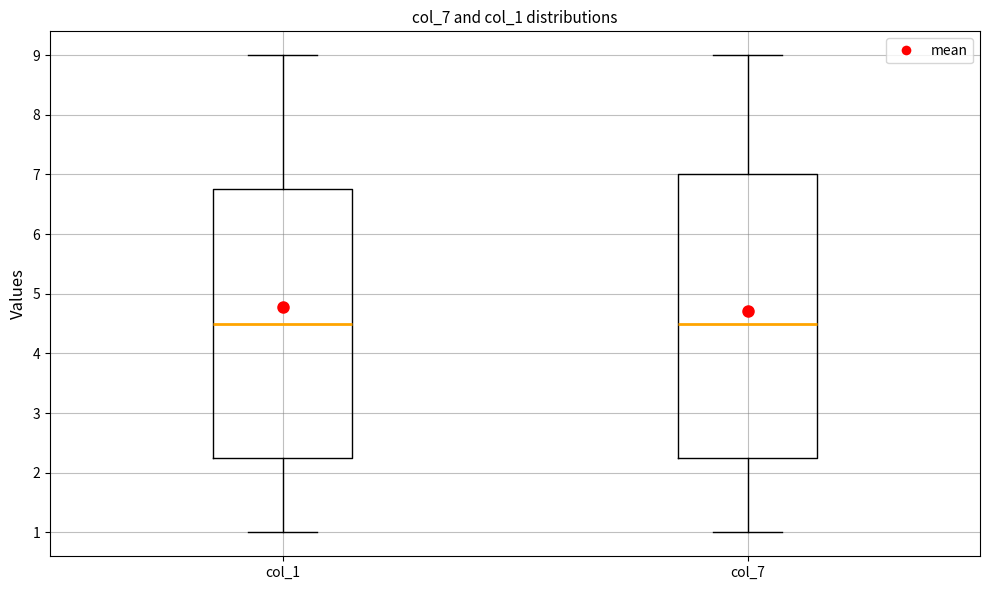

Where does the upper whisker of the box for col_7 end on the y-axis? The values are not printed on the chart, so give them approximately, as read against the axis.

9.0